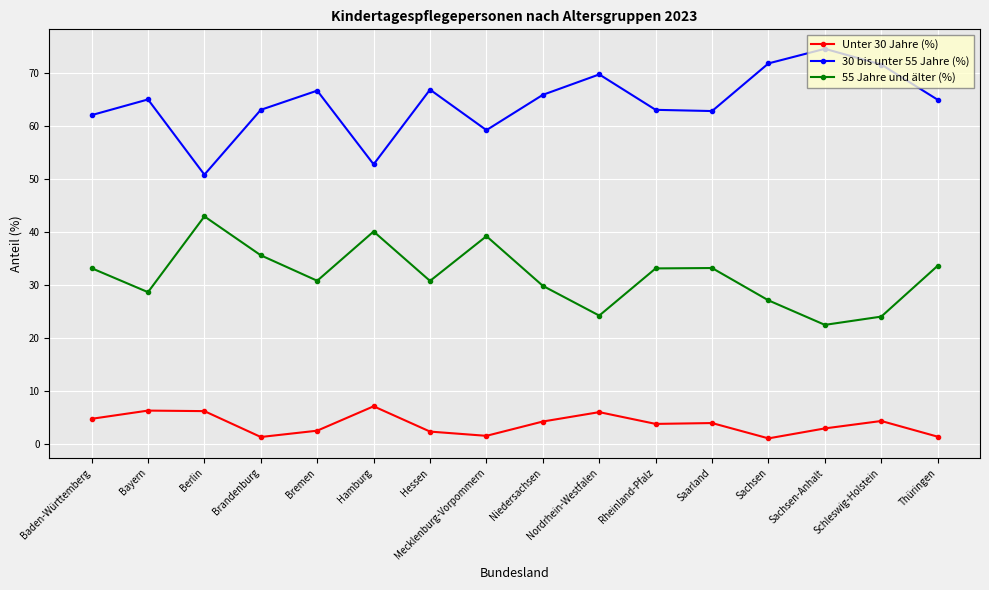

Which series has the largest range (max minus min)?

30 bis unter 55 Jahre (%)